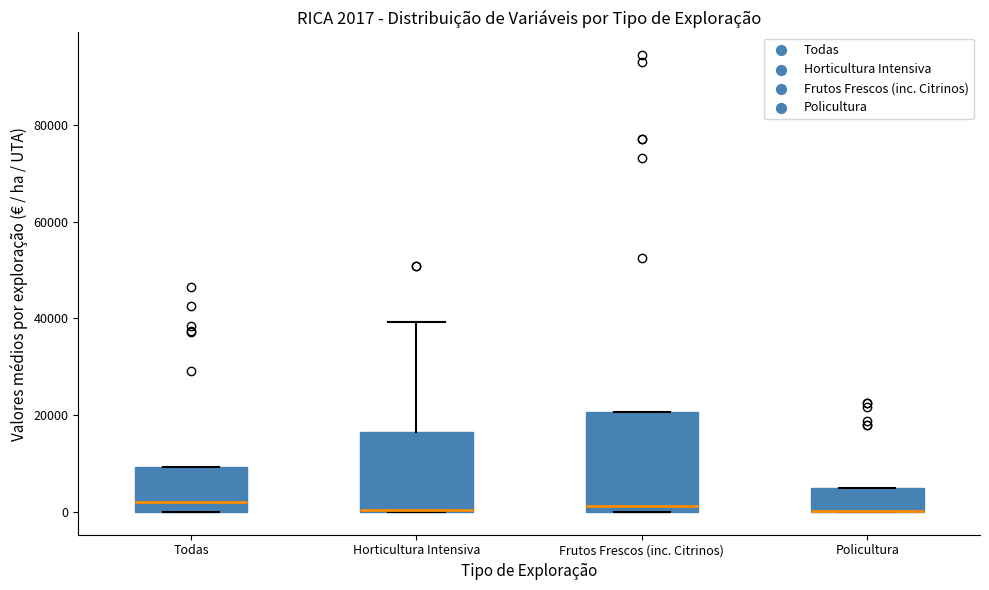

Which box is the tallest, from its lower edge to its upper edge?

Frutos Frescos (inc. Citrinos)